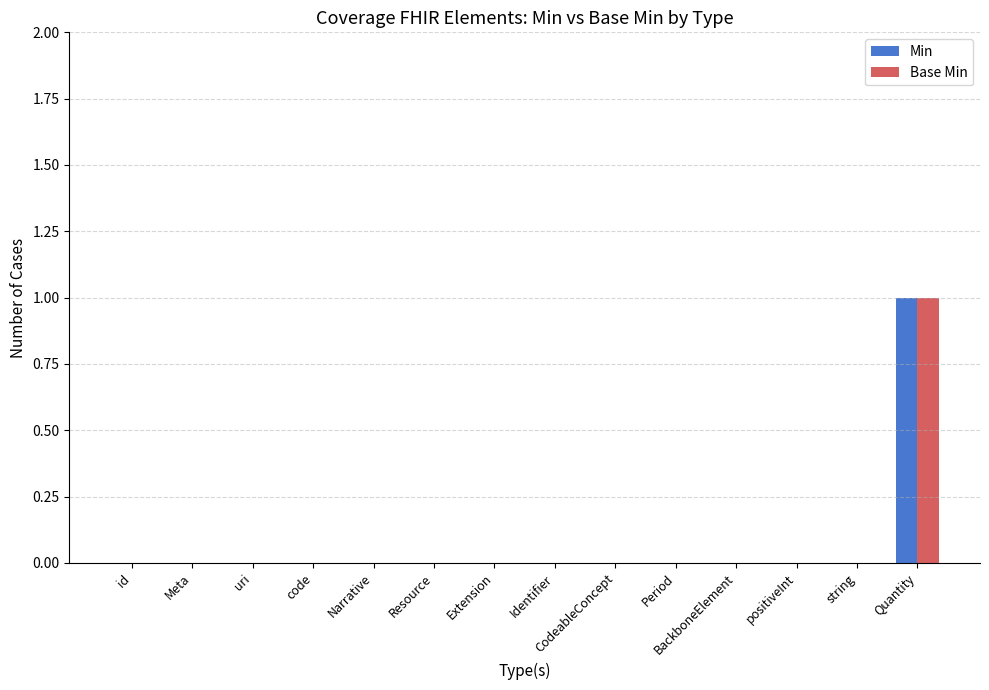

What is the maximum value shown in the chart?

1